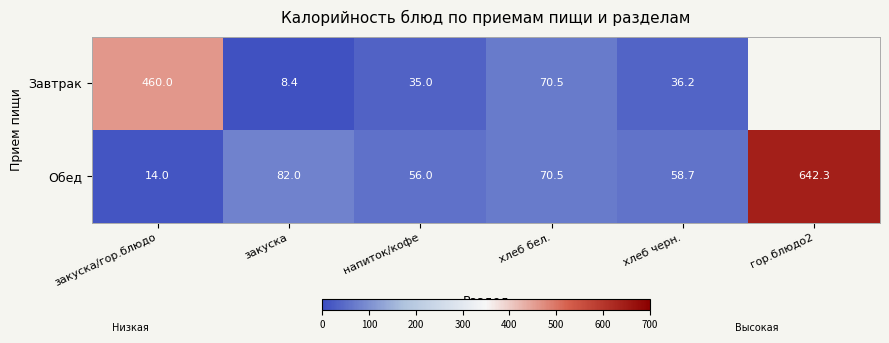

Between хлеб черн. and хлеб бел., which is larger?

хлеб бел.